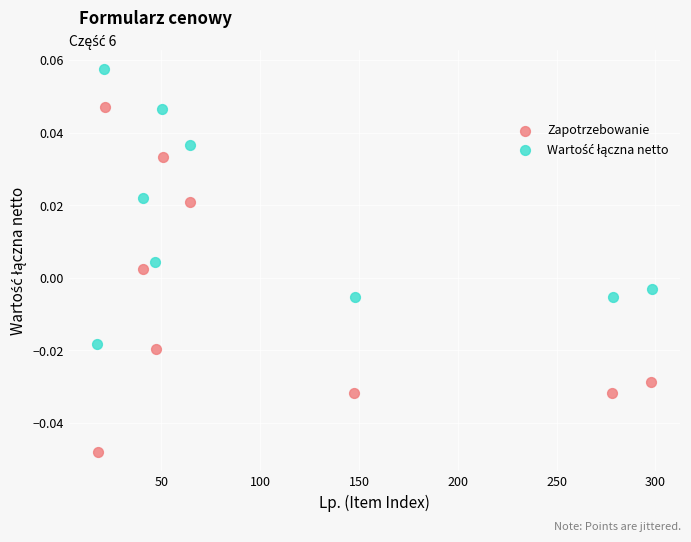

Which series has the widest spread of Y values?

Zapotrzebowanie